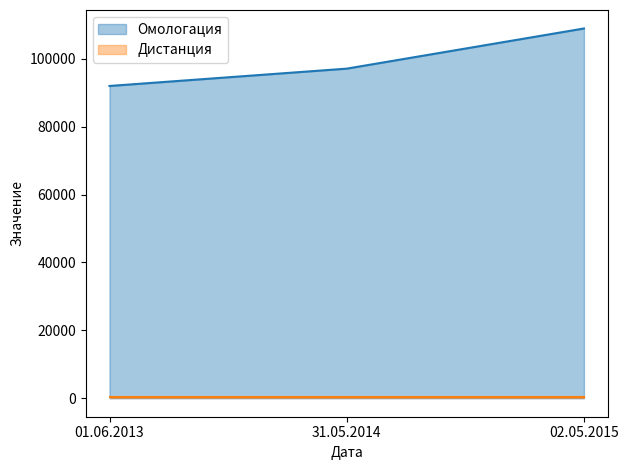

What is the difference between the values at 02.05.2015 and 31.05.2014?

11832